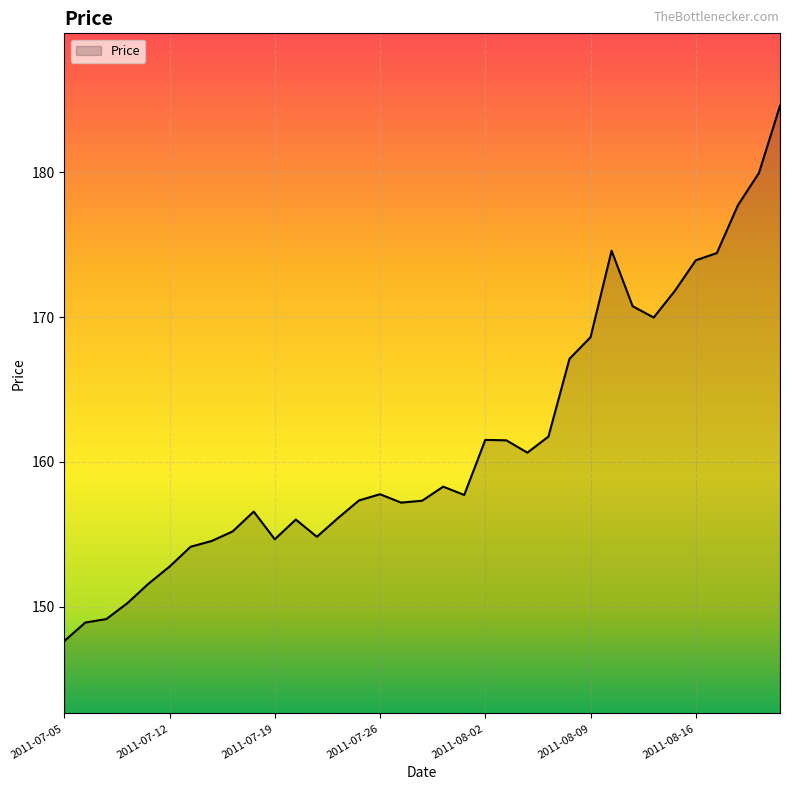

What is the maximum value shown in the chart?

184.6